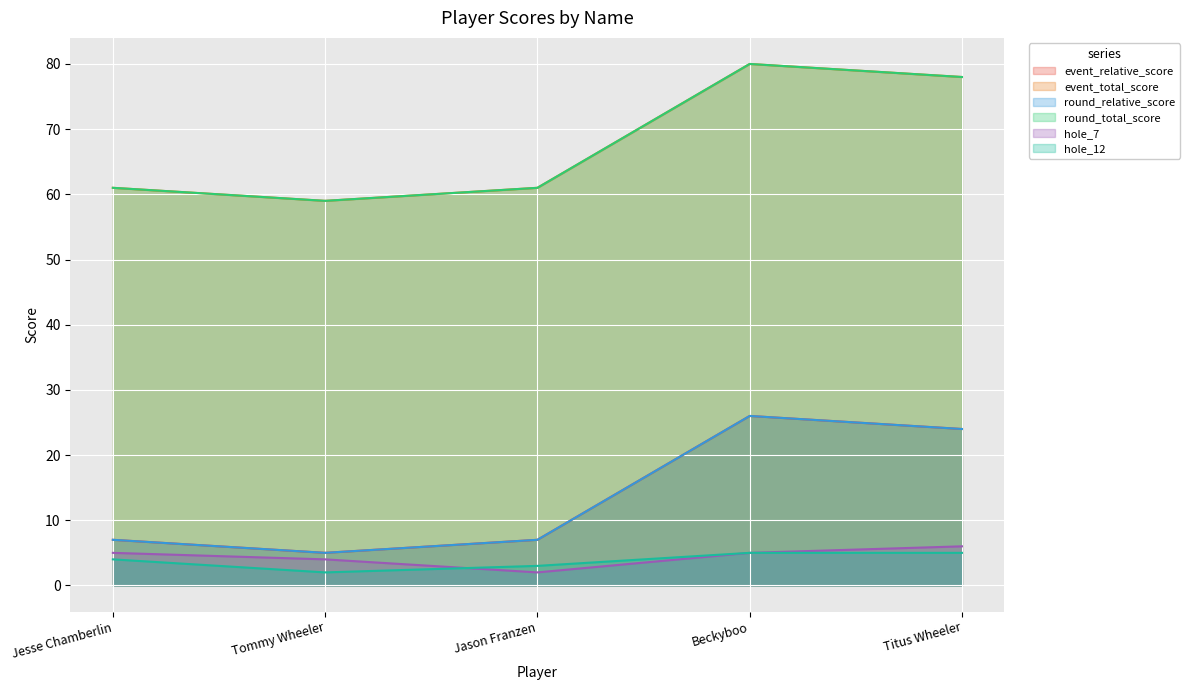

Where is the first local minimum for event_total_score?

Tommy Wheeler